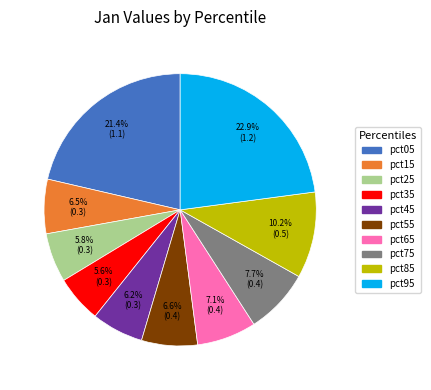

True or false: pct05 accounts for 21% of the total.

True